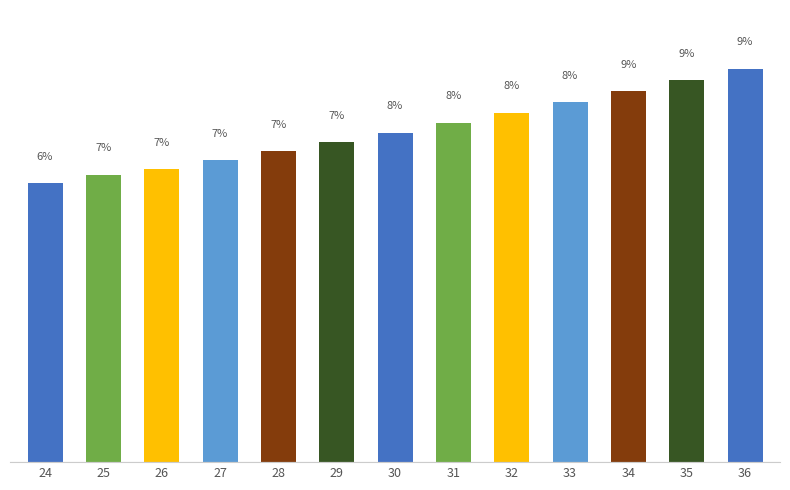

List the labels in order of value, largest first.

36, 35, 34, 33, 32, 31, 30, 29, 28, 27, 26, 25, 24